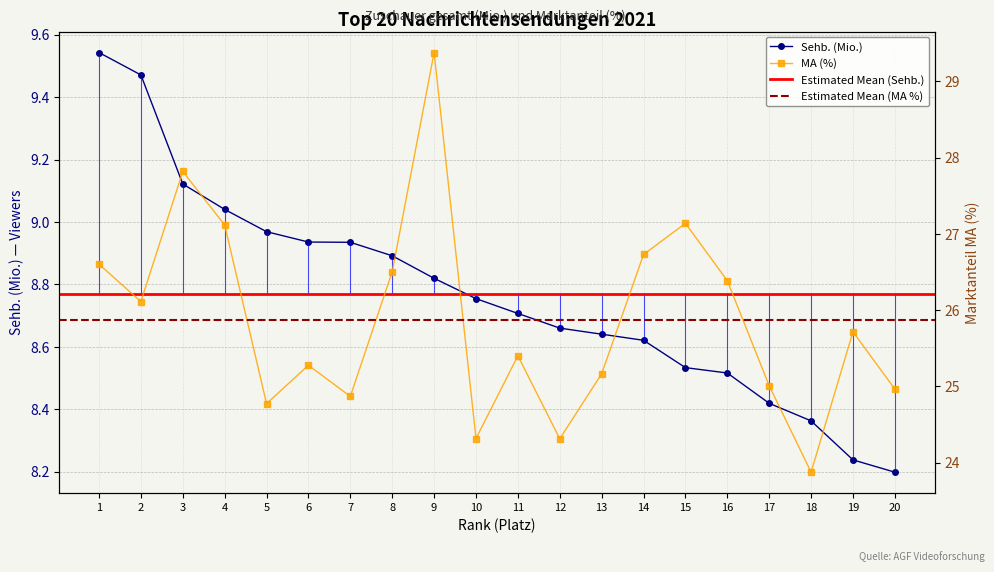

The Sehb. (Mio.) series shows 3.5 at 7. True or false?

False